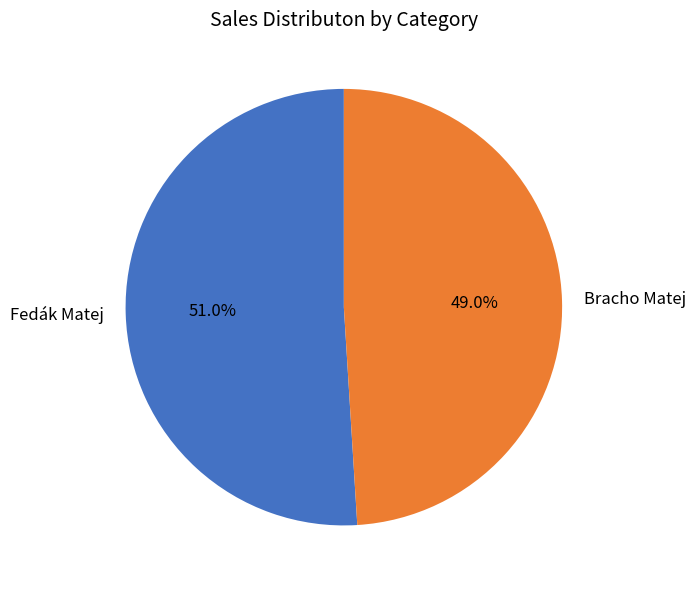

Between Fedák Matej and Bracho Matej, which is larger?

Fedák Matej